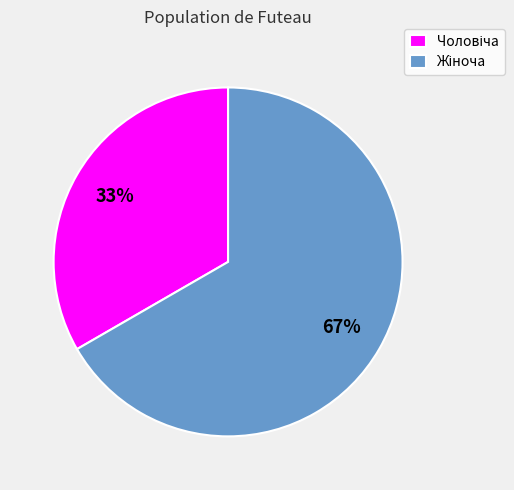

Is there any slice that represents more than half of the pie?

Yes